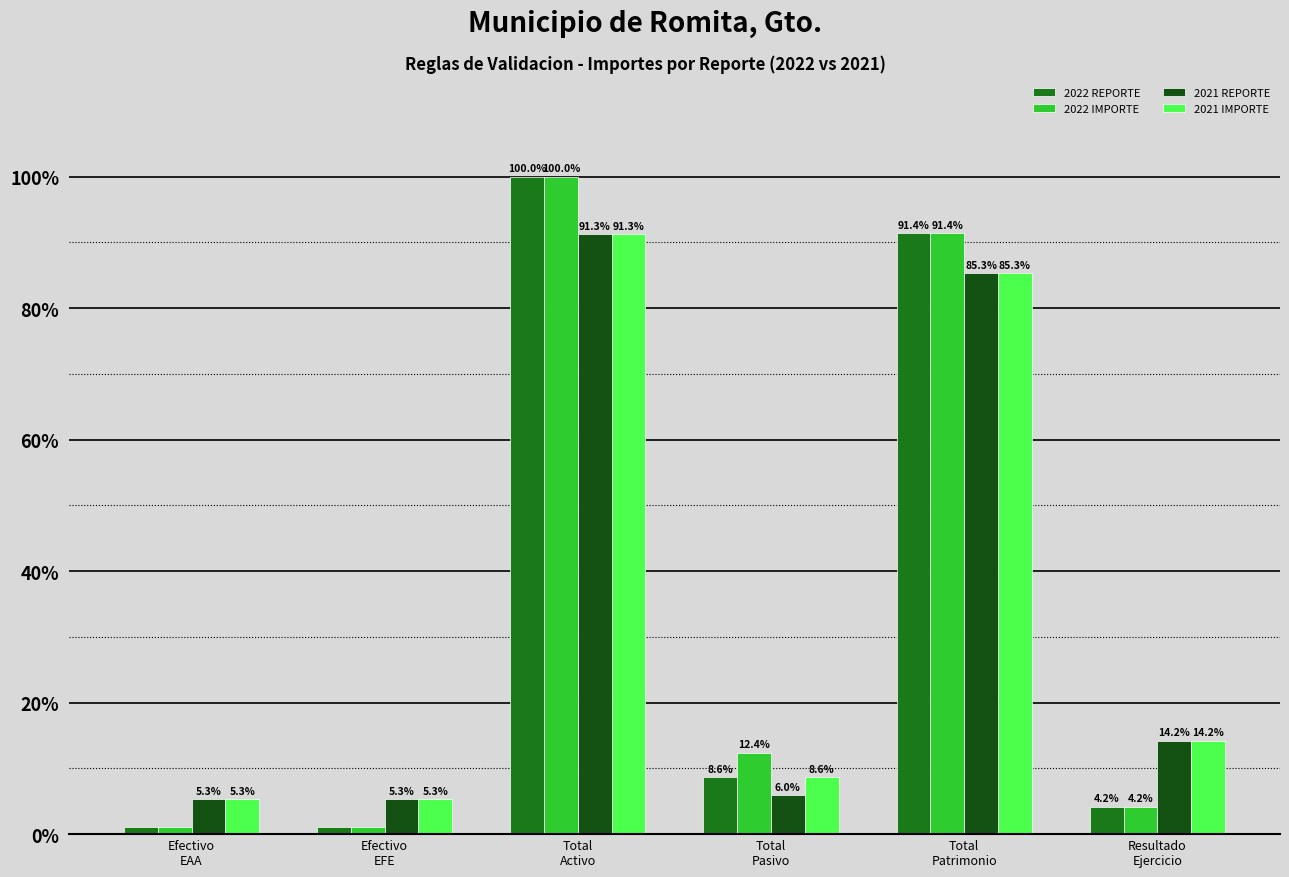

Which series has the largest total across all categories?

2022 IMPORTE